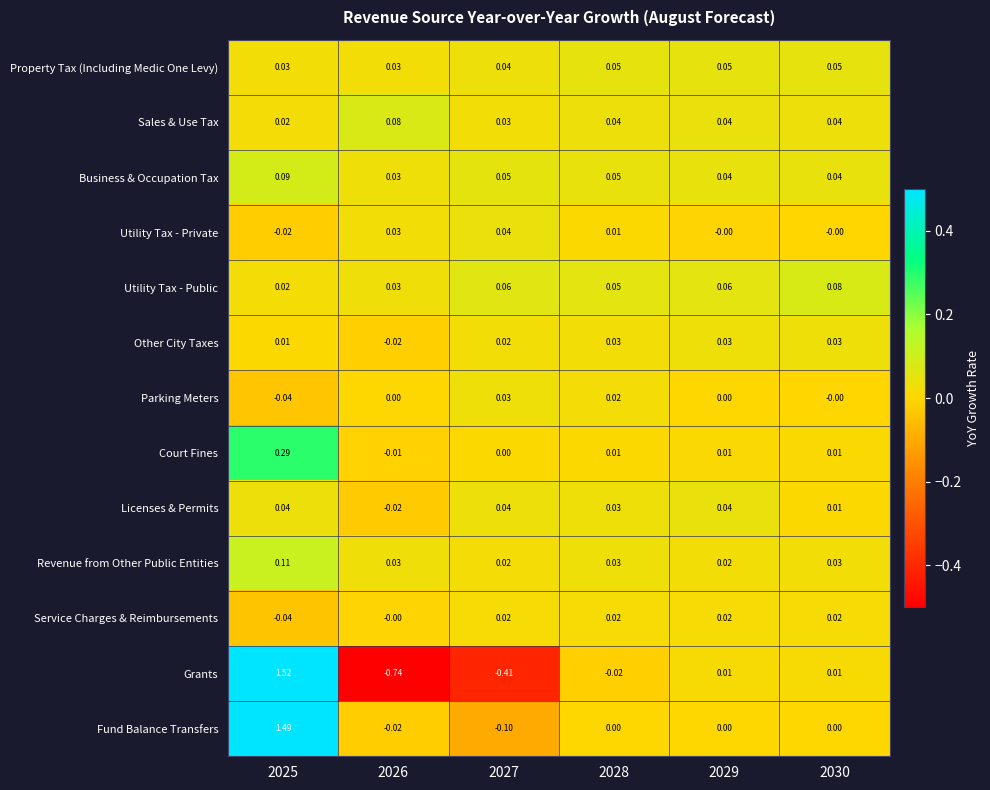

How many data points in Other City Taxes are less than 0?

1